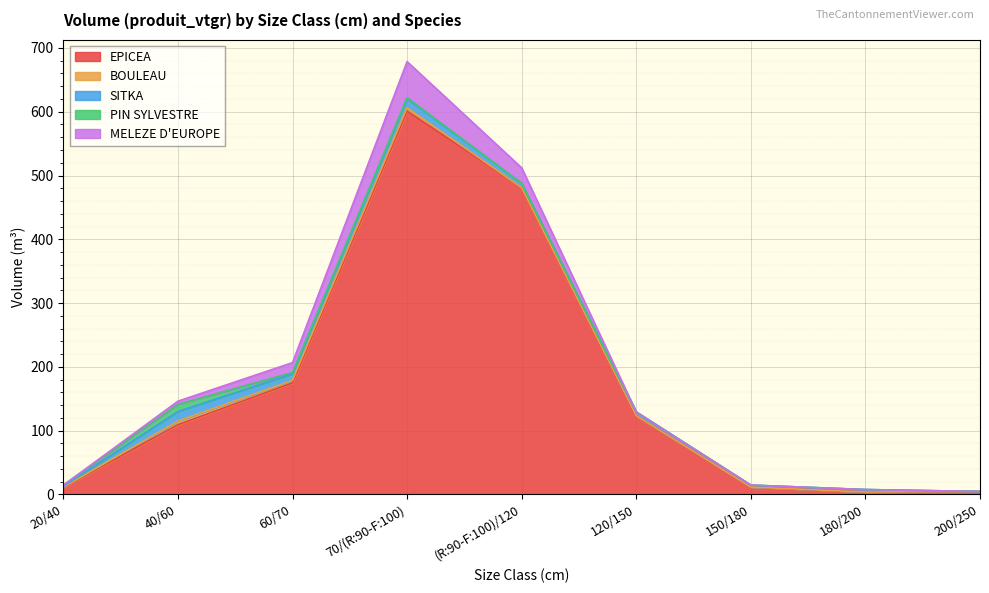

At which category is the sum across all series the highest?

70/(R:90-F:100)